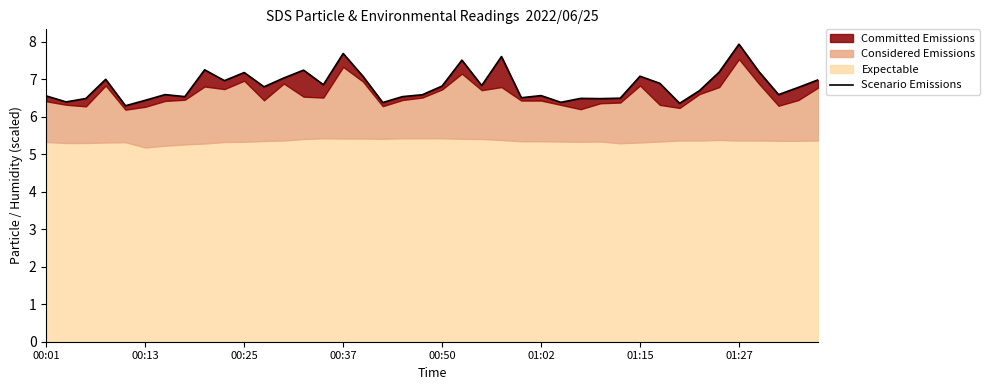

The chart shows a value of 6.6 at 19. True or false?

True